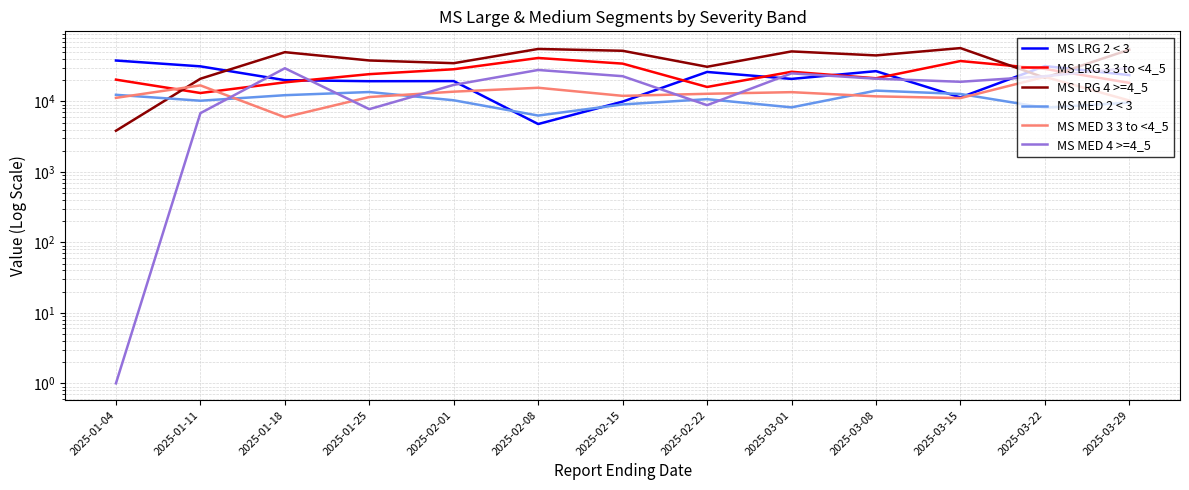

What is the minimum value for MS MED 2 < 3?

6313